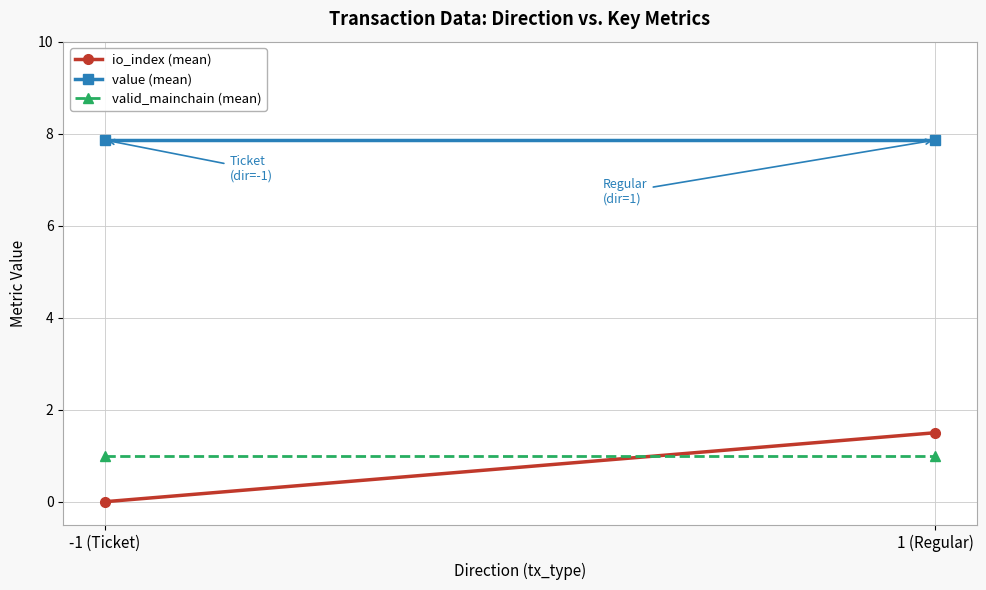

What are all the series names shown in the legend?

io_index (mean), value (mean), valid_mainchain (mean)